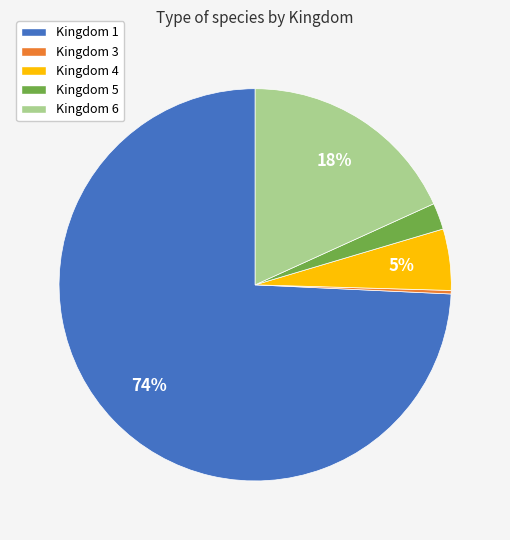

Does any single category account for the majority?

Yes